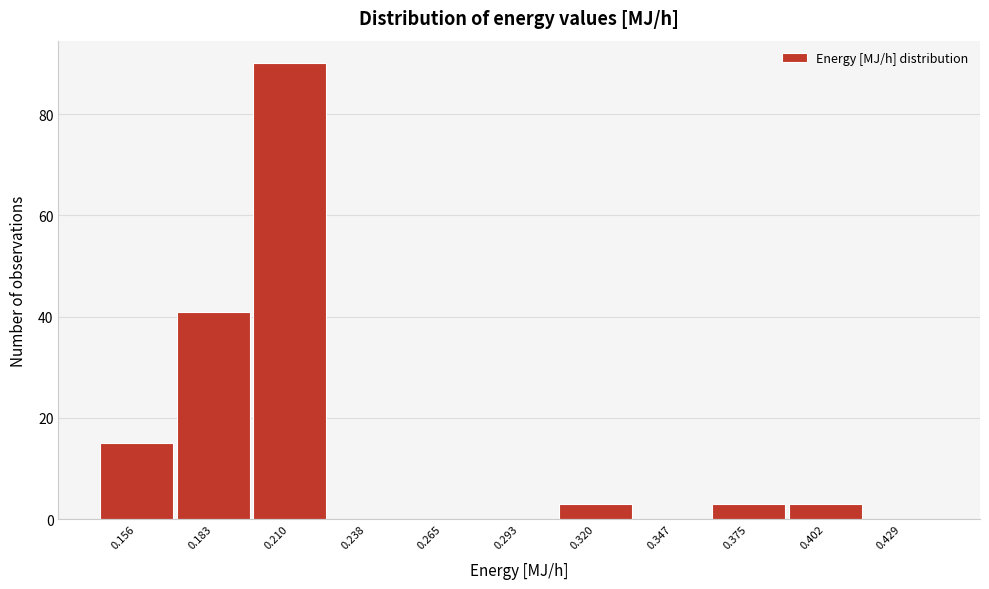

Reading left to right, extract all data points from this chart.

0.156=15	0.183=41	0.210=90	0.238=0	0.265=0	0.293=0	0.320=3	0.347=0	0.375=3	0.402=3	0.429=0